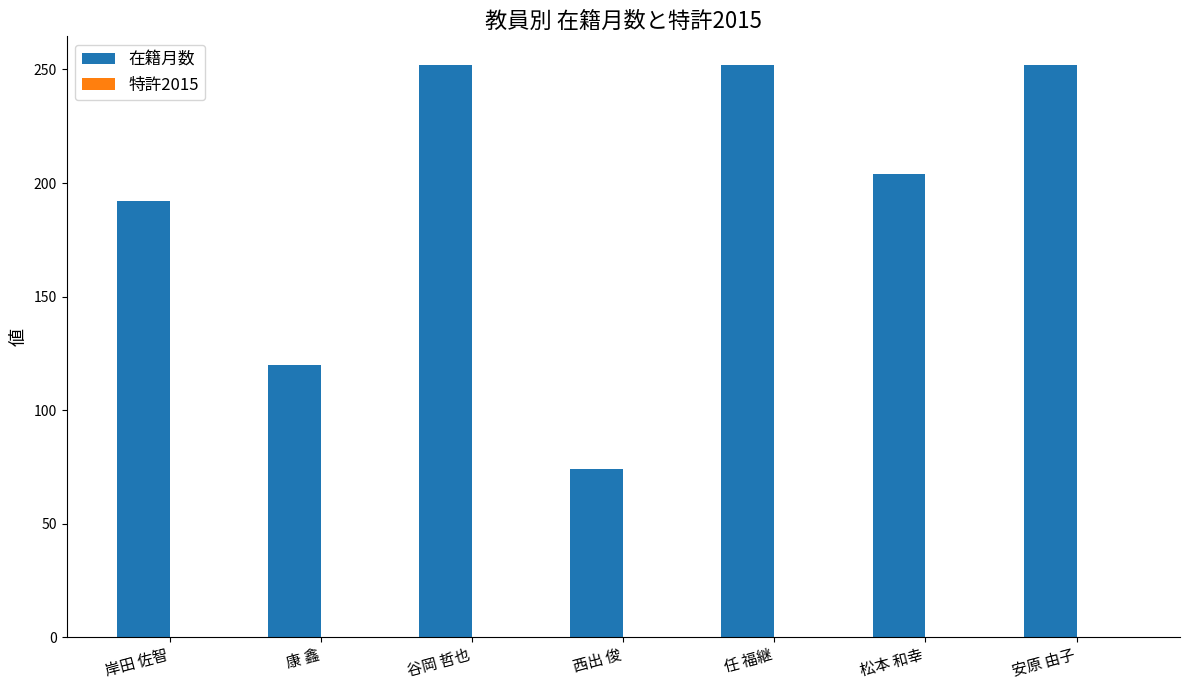

Reading left to right, what are all the values shown in this chart?

岸田 佐智=192	康 鑫=120	谷岡 哲也=252	西出 俊=74	任 福継=252	松本 和幸=204	安原 由子=252